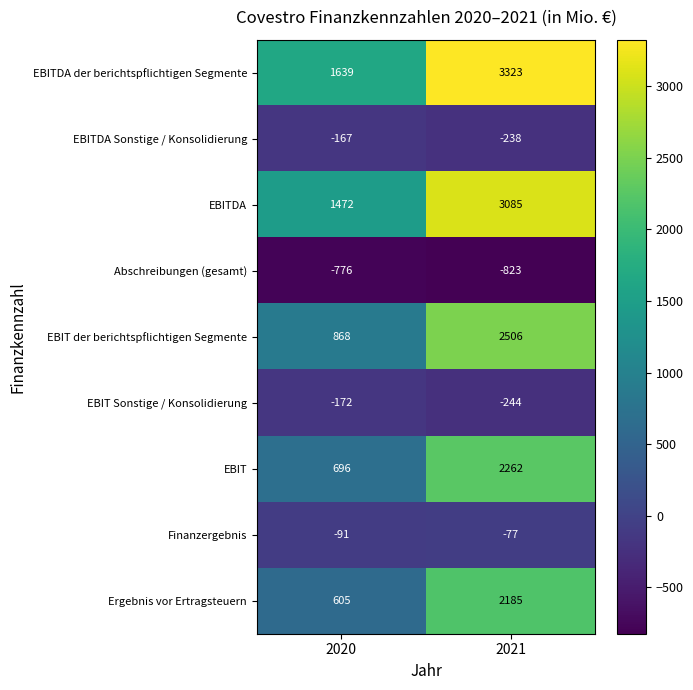

What is the difference between the highest and lowest values at 2021?

4146